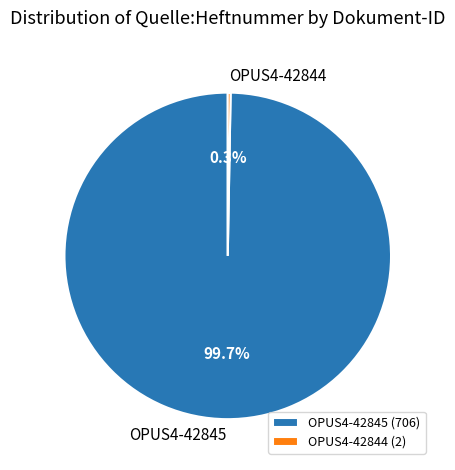

Which slice is the largest?

OPUS4-42845